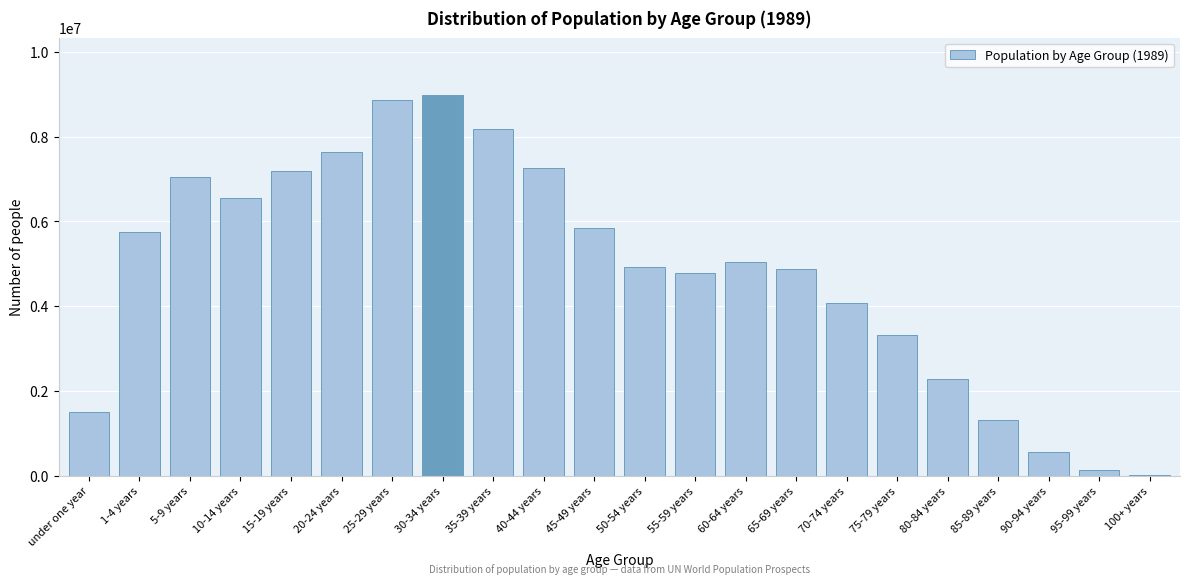

Reading right to left, transcribe all the data shown in this chart.

100+ years=19747	95-99 years=142229	90-94 years=554552	85-89 years=1308861	80-84 years=2291810	75-79 years=3311450	70-74 years=4079060	65-69 years=4875454	60-64 years=5044022	55-59 years=4775805	50-54 years=4920054	45-49 years=5834974	40-44 years=7265922	35-39 years=8186896	30-34 years=8985101	25-29 years=8869235	20-24 years=7637425	15-19 years=7190609	10-14 years=6541521	5-9 years=7055427	1-4 years=5739059	under one year=1492000